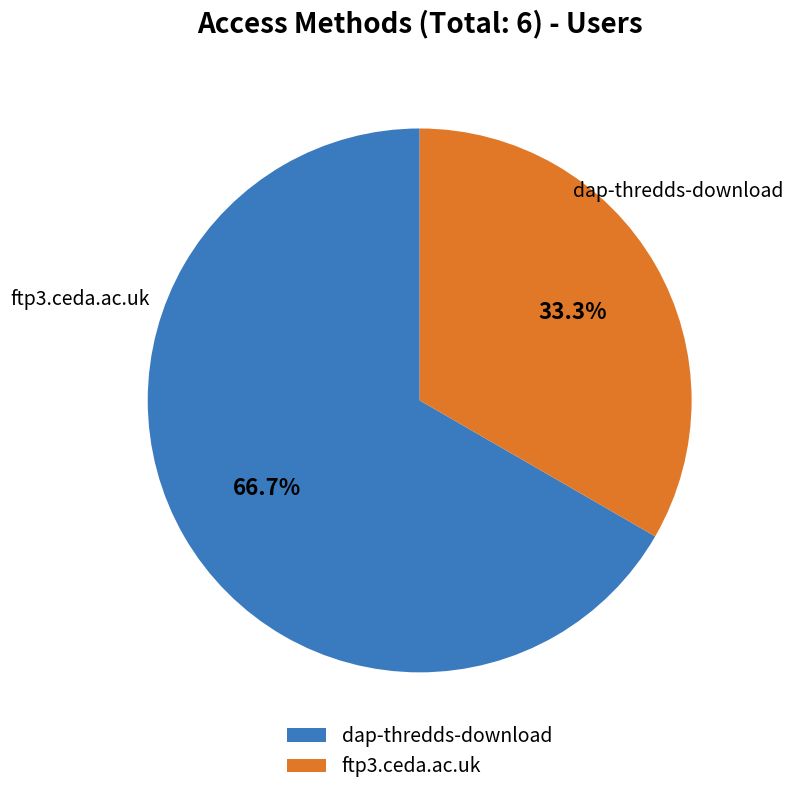

What is the smallest slice in the pie chart?

ftp3.ceda.ac.uk